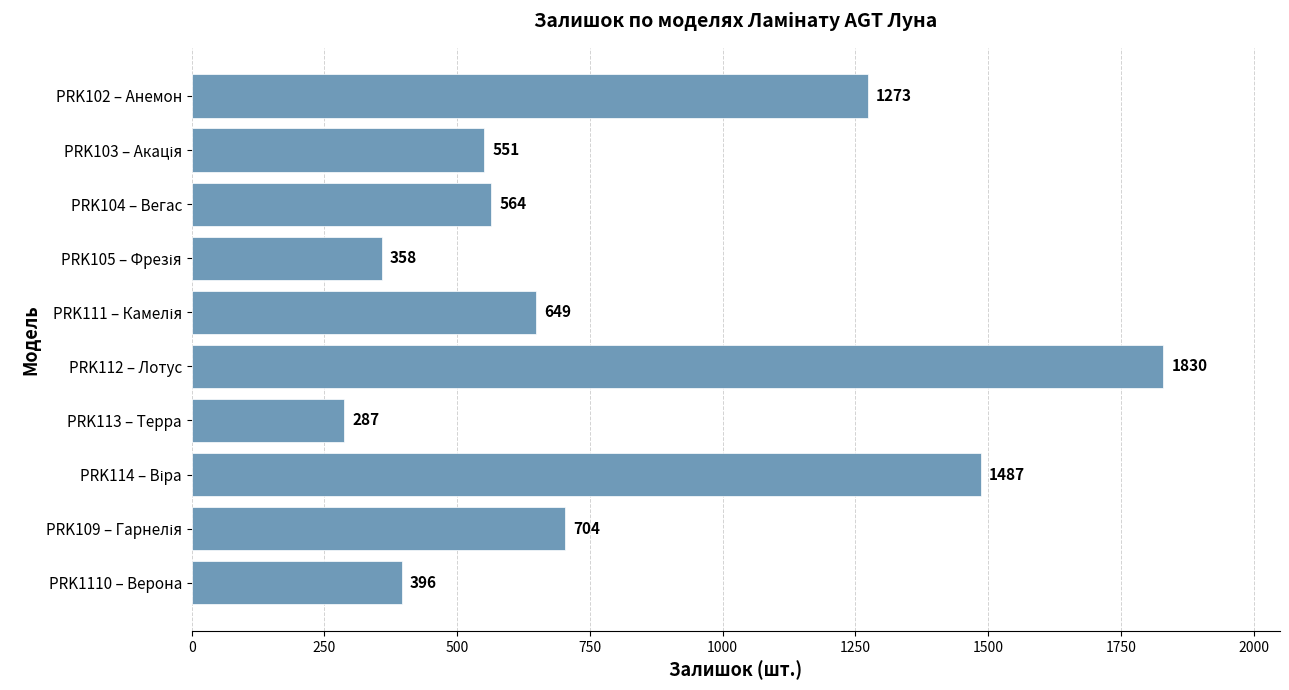

True or false: the data shows 1830 at PRK112 – Лотус.

True